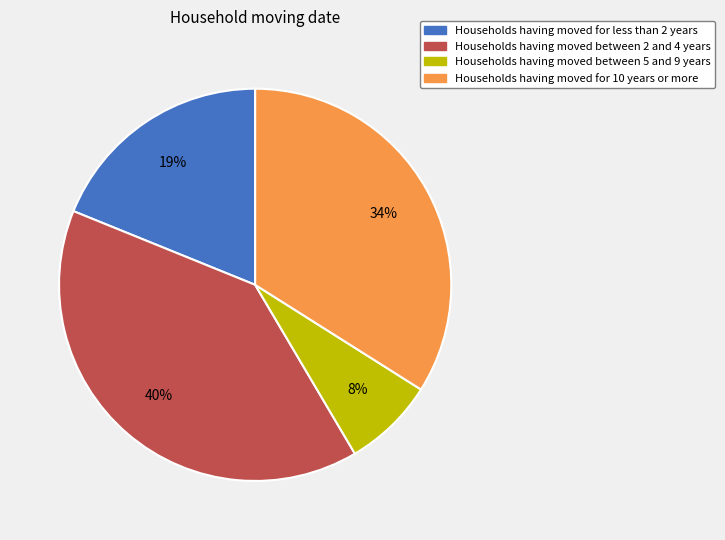

True or false: Households having moved for 10 years or more accounts for 34% of the total.

True